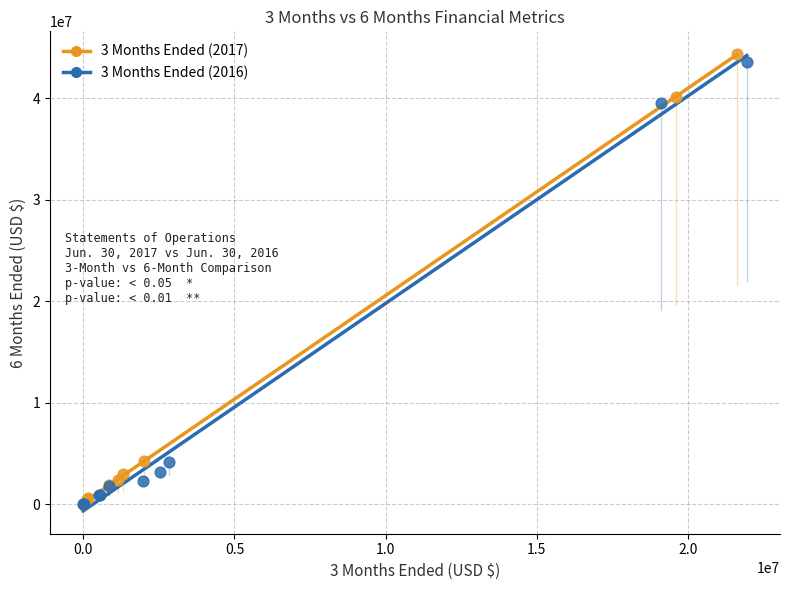

Which series has the widest spread of Y values?

3 Months Ended (2017)